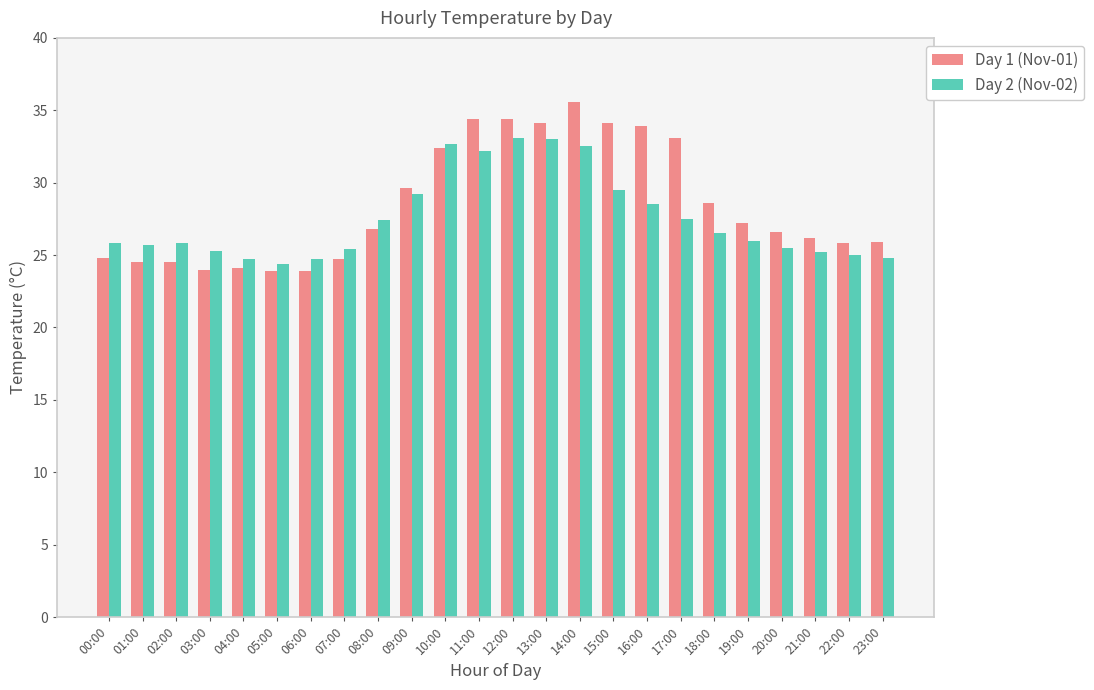

How many categories are shown in the chart?

24